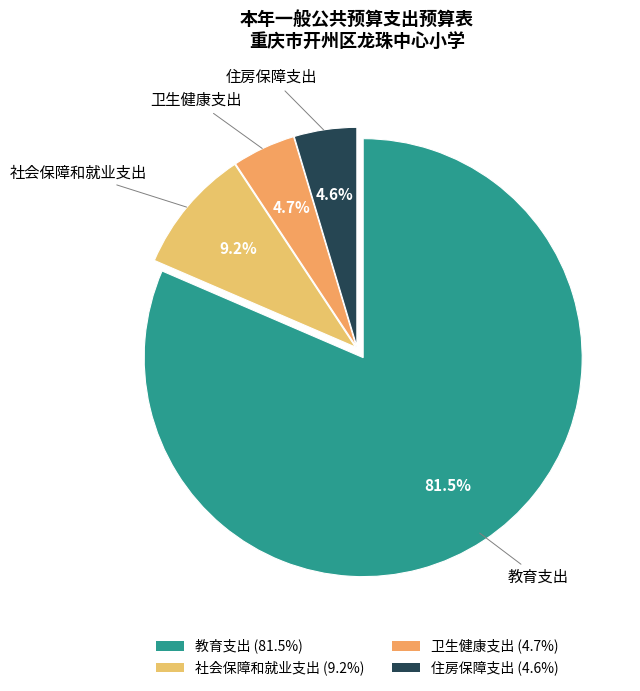

To the nearest percent, what is the difference between the 住房保障支出 and 社会保障和就业支出 slice percentages?

5%